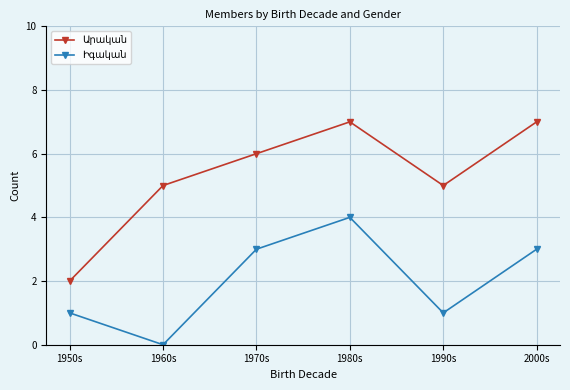

What is the label of the 4th point from the left?

1980s